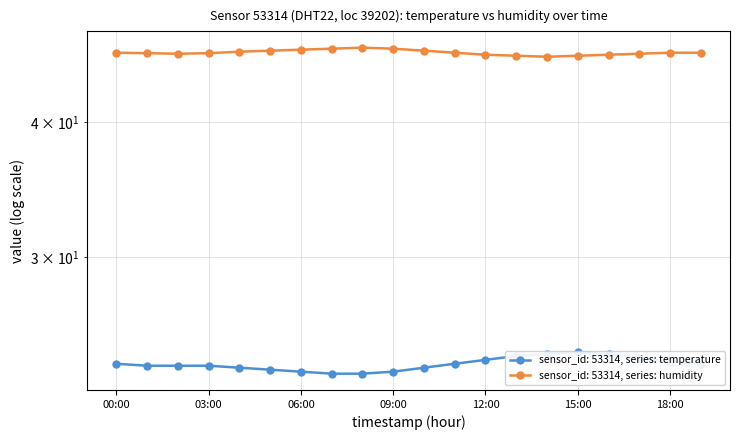

True or false: humidity and temperature cross at least once.

False